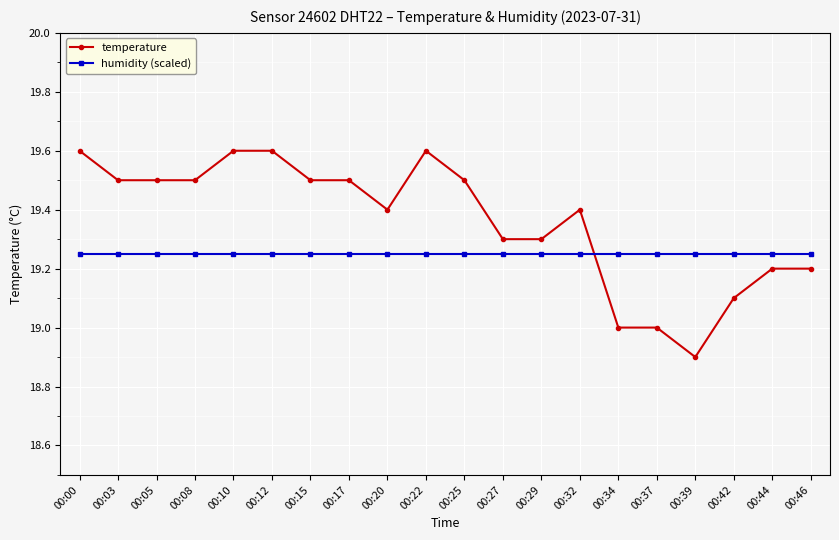

How many series are shown in this chart?

2